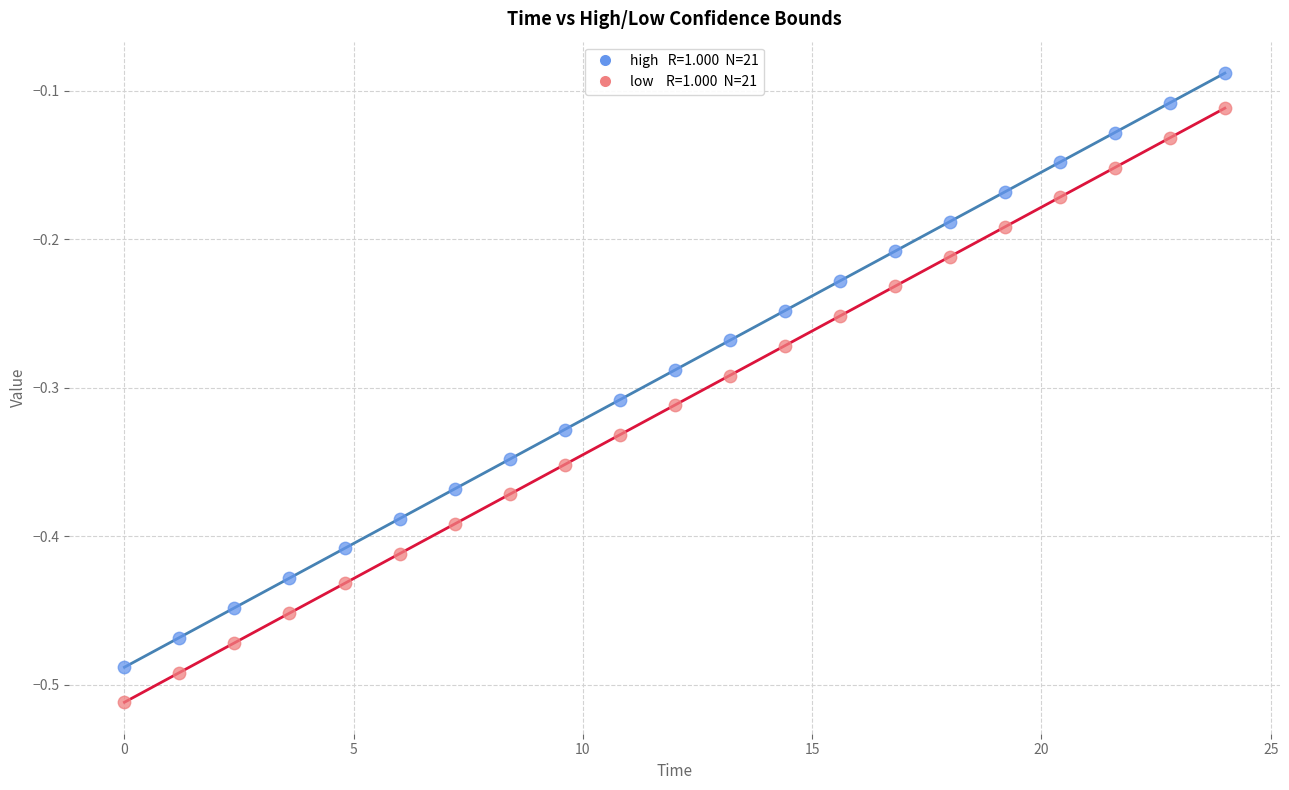

Across all data points, what is the range of Y values (max minus min)?

0.4